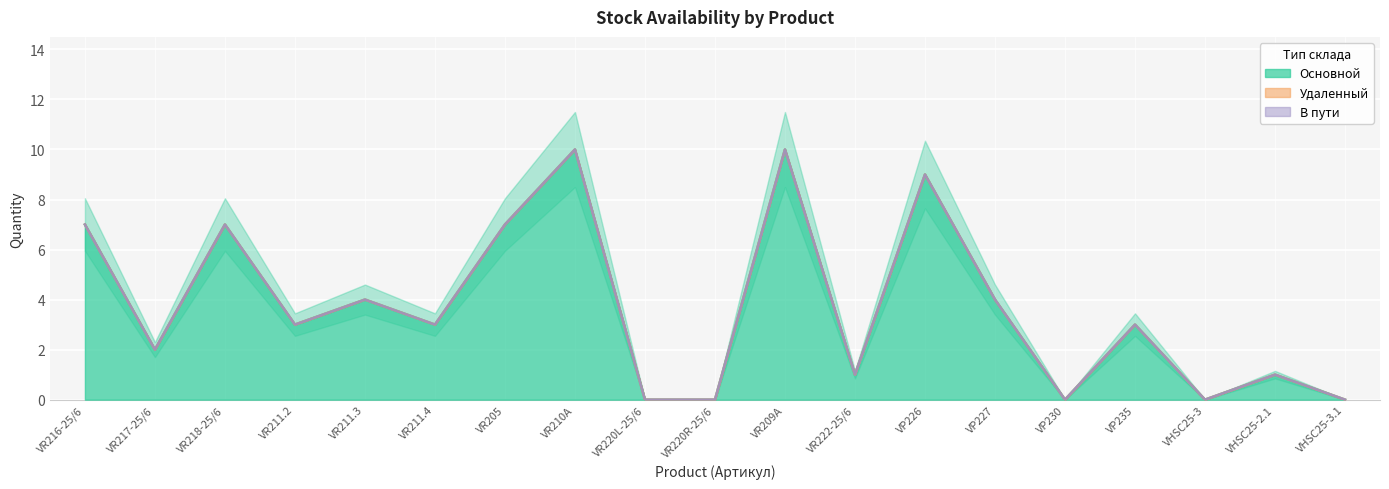

At how many categories does at least one series exceed 5?

6